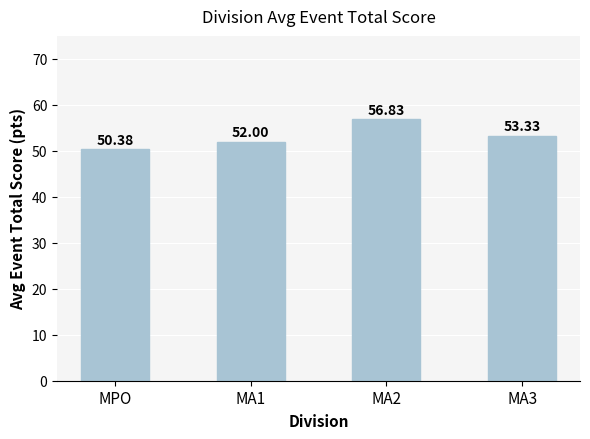

How many series are shown in this chart?

1